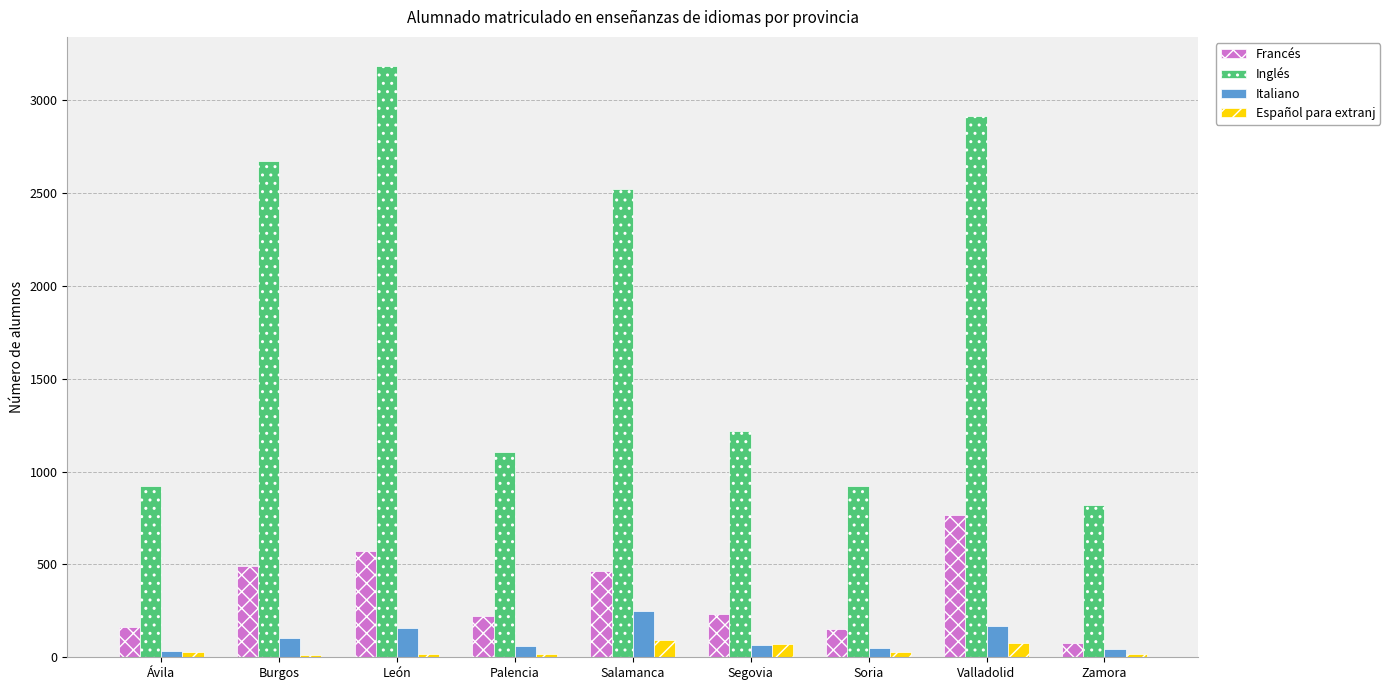

What is the minimum value for Inglés?

823